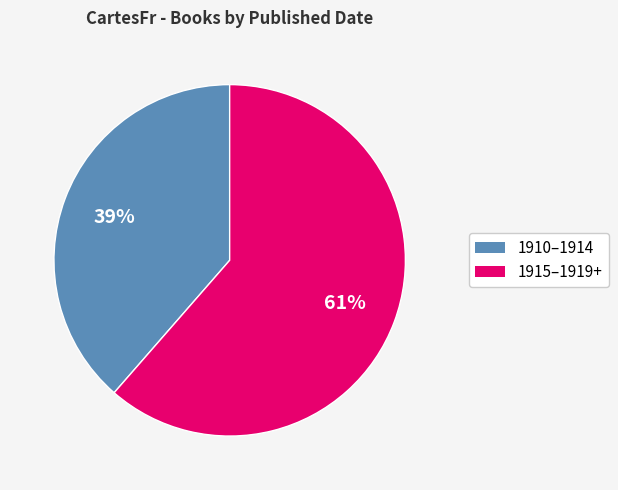

Does 1910–1914 account for over 50% of the chart?

No